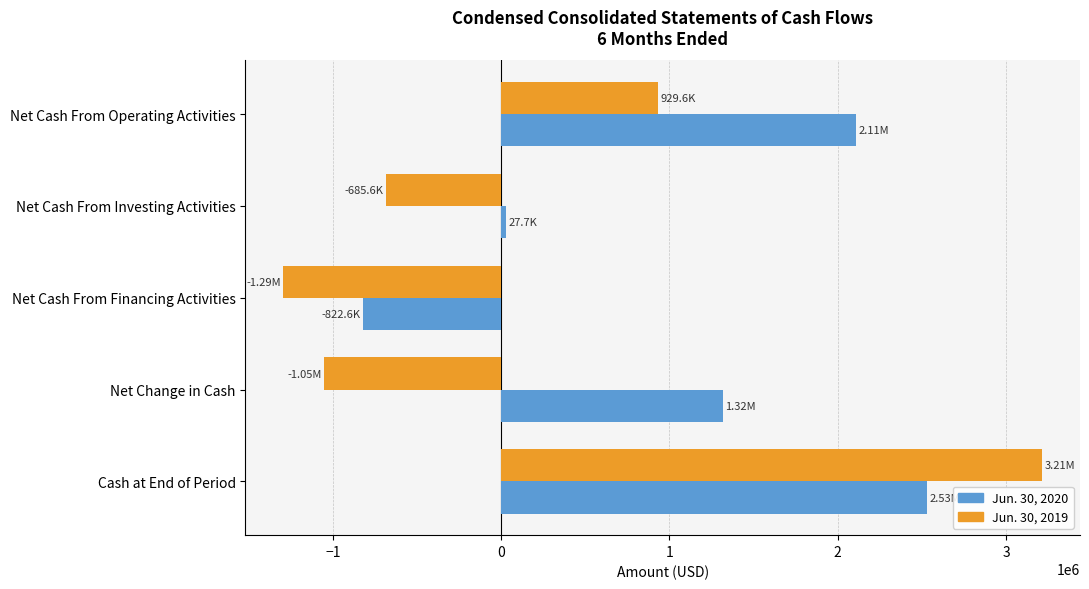

What is the difference between the maximum and minimum values in the Jun. 30, 2020 series?

3355551